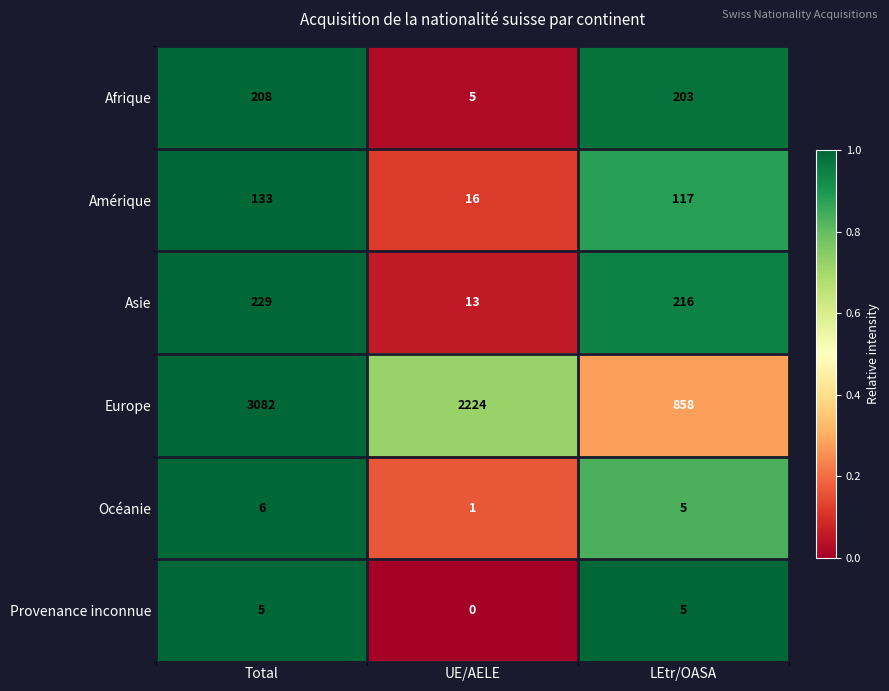

How many data points in Asie are less than 216?

1